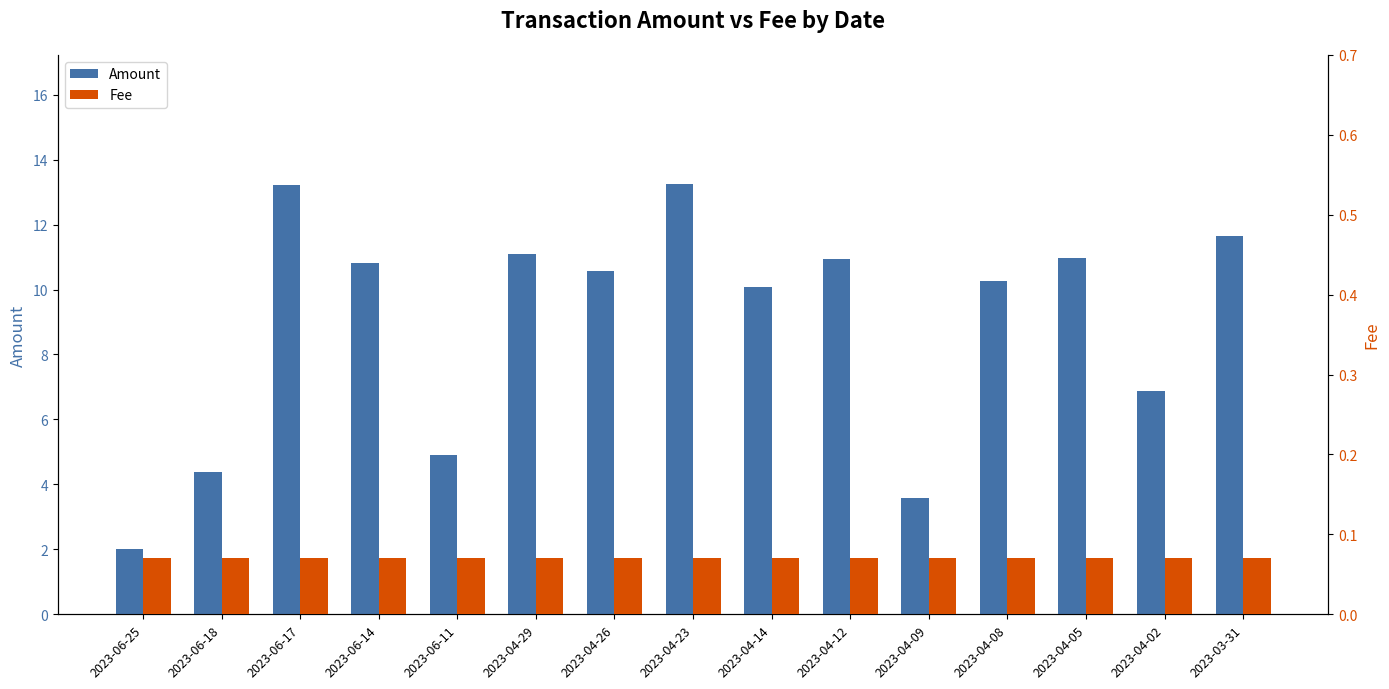

At which category does the chart reach its peak across all series?

2023-04-23